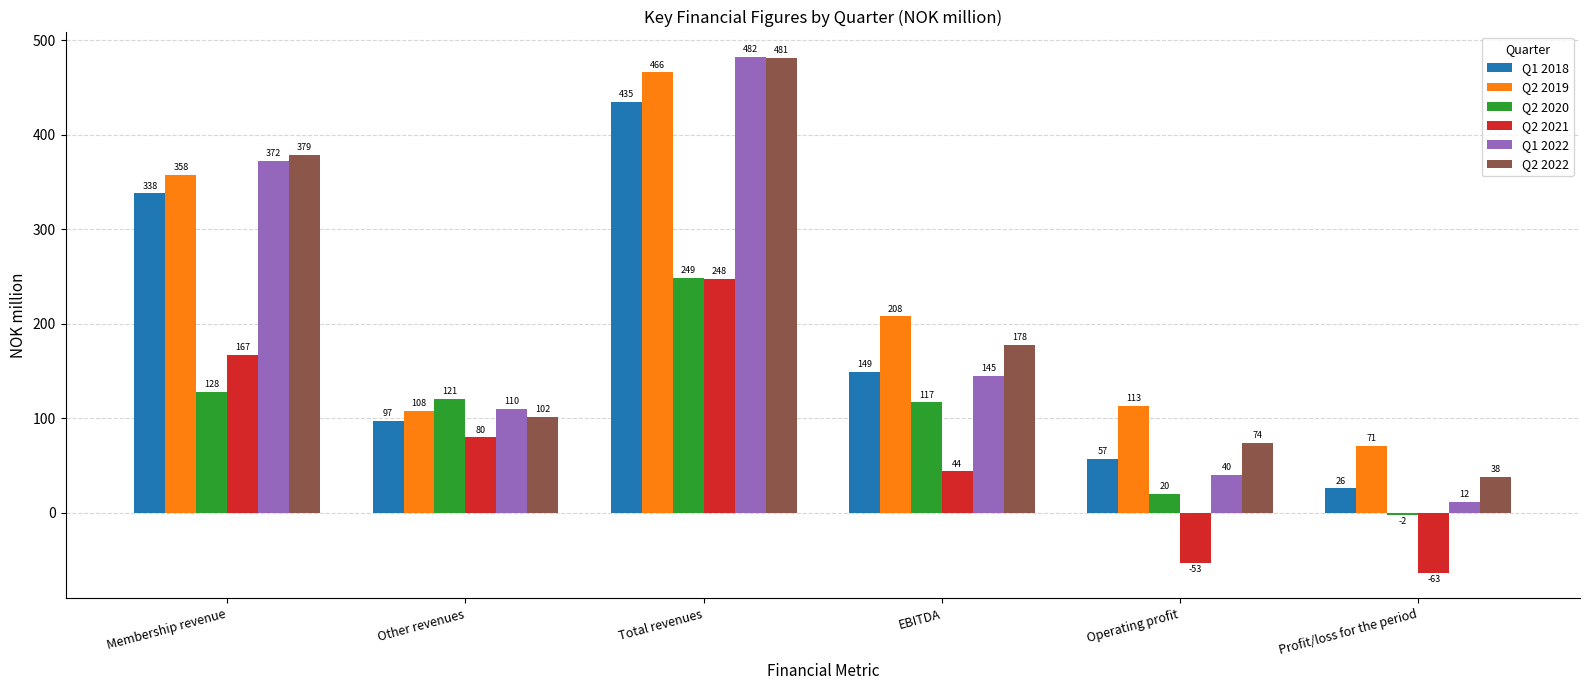

Reading left to right, transcribe all the data shown in this chart.

Q1 2018: 338	97	435	149	57	26
Q2 2019: 358	108	466	208	113	71
Q2 2020: 128	121	249	117	20	-2
Q2 2021: 167	80	248	44	-53	-63
Q1 2022: 372	110	482	145	40	12
Q2 2022: 379	102	481	178	74	38